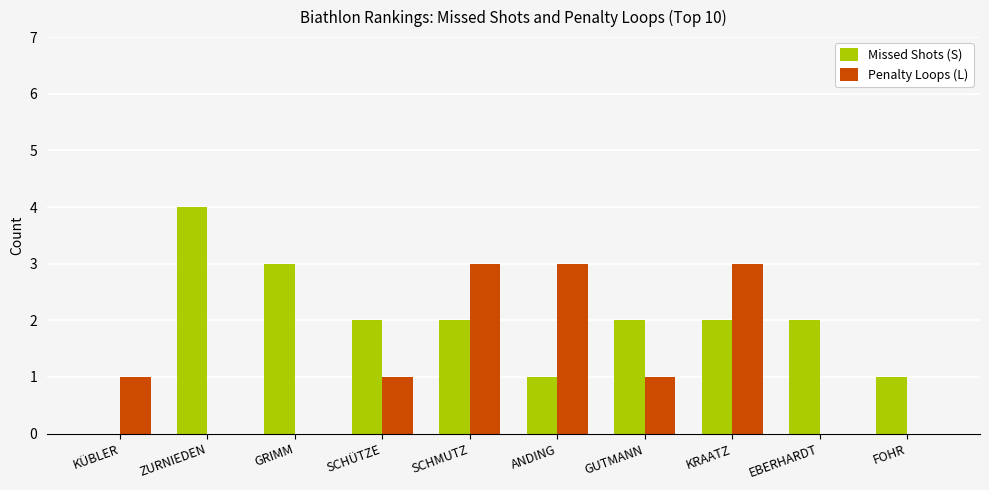

Which label corresponds to the largest value in the chart?

ZURNIEDEN